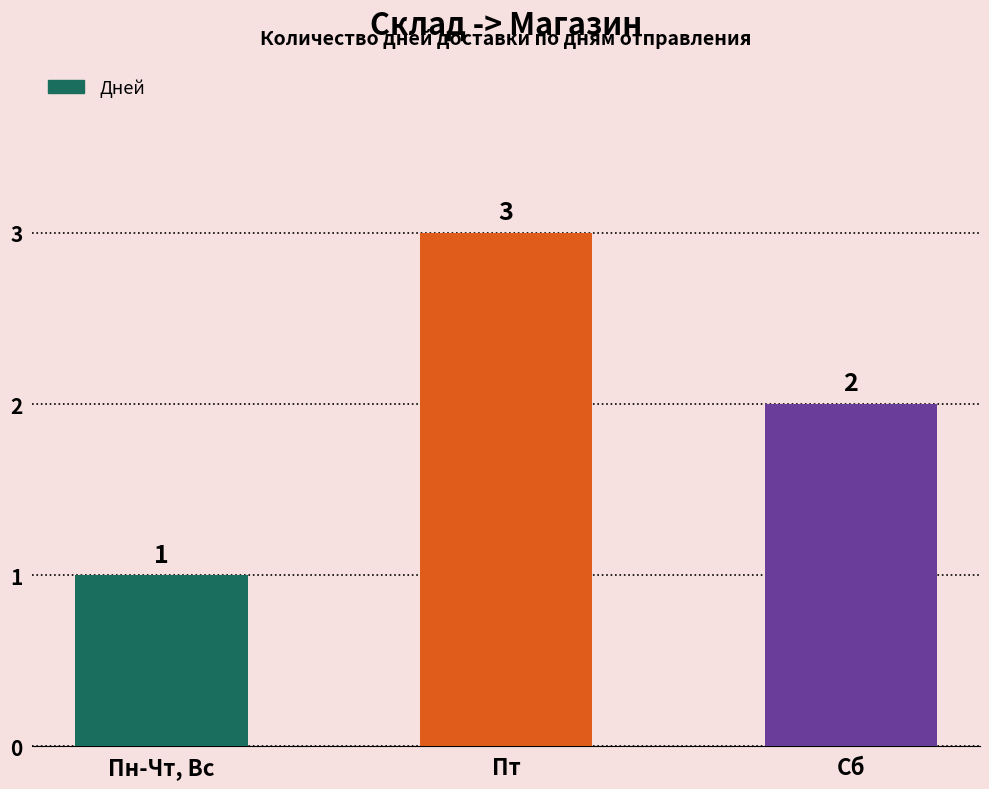

The chart shows a value of 3 at Сб. True or false?

False